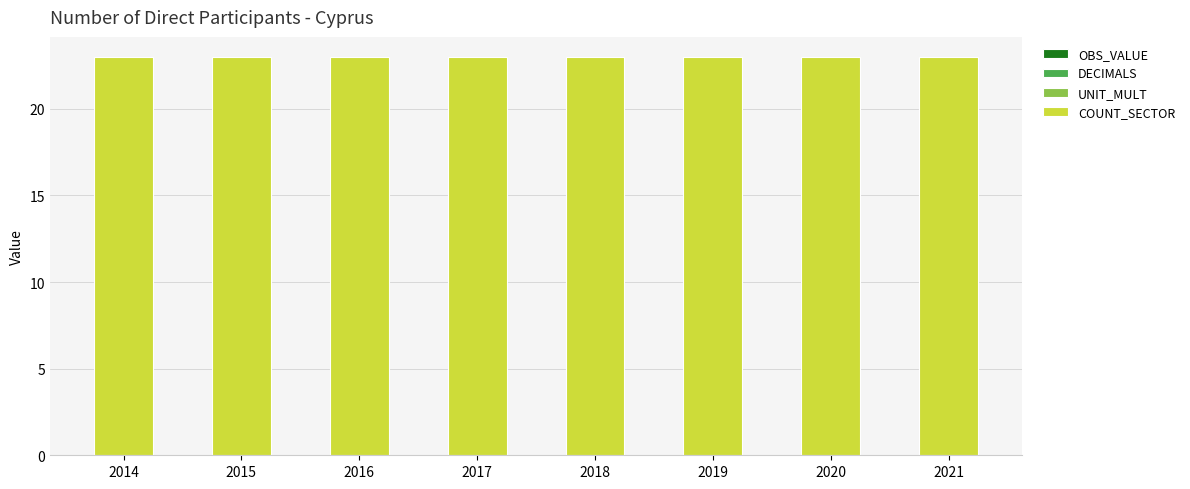

At which category is the sum across all series the highest?

2014